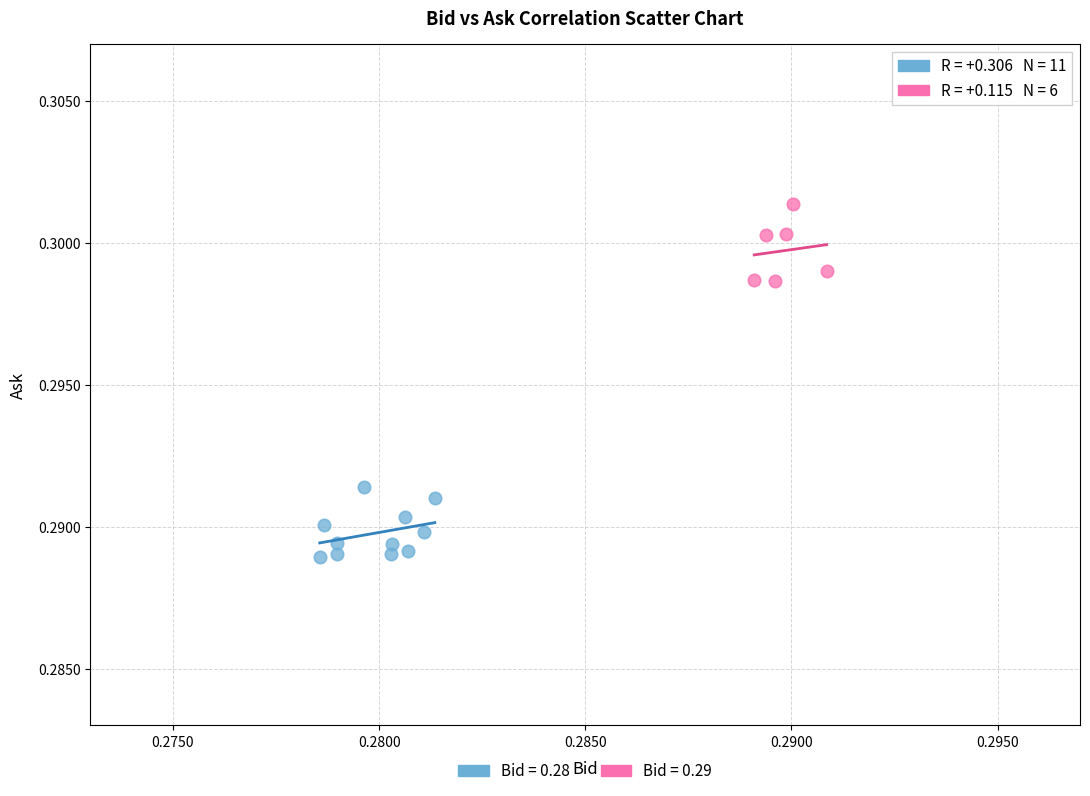

Which series reaches the maximum Y coordinate?

Bid = 0.29